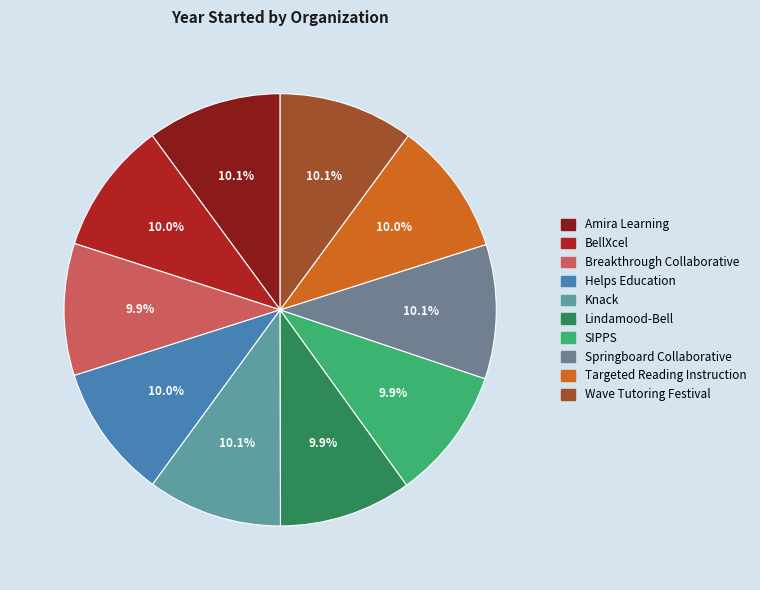

What is the total percentage of Targeted Reading Instruction and Springboard Collaborative?

20.1%